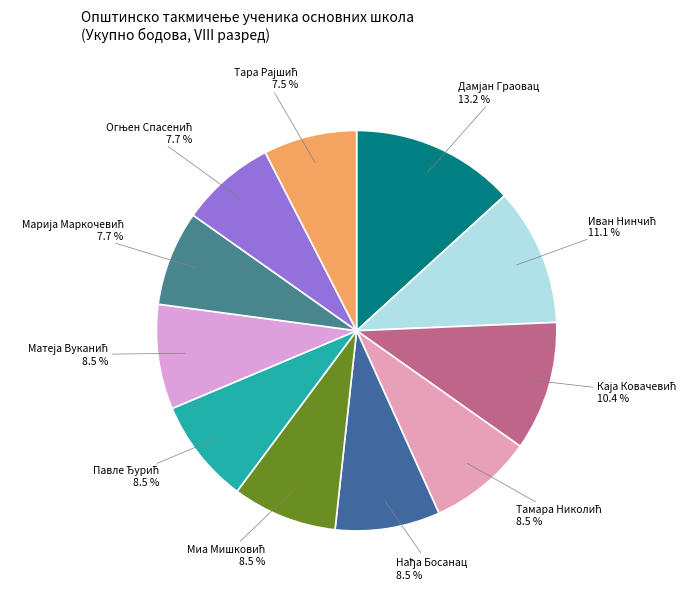

Does any single category account for the majority?

No